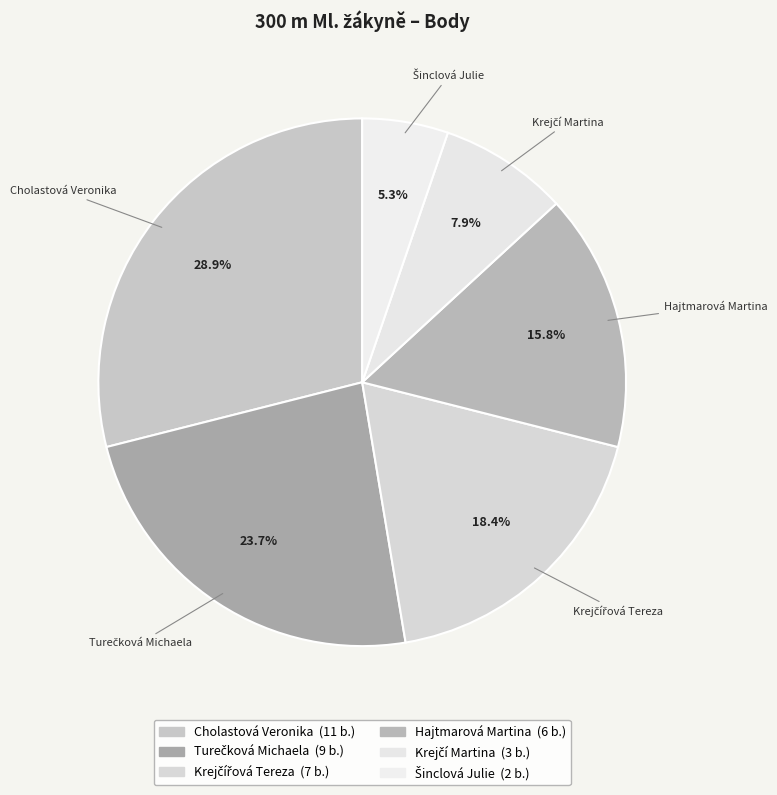

Does any single category account for the majority?

No